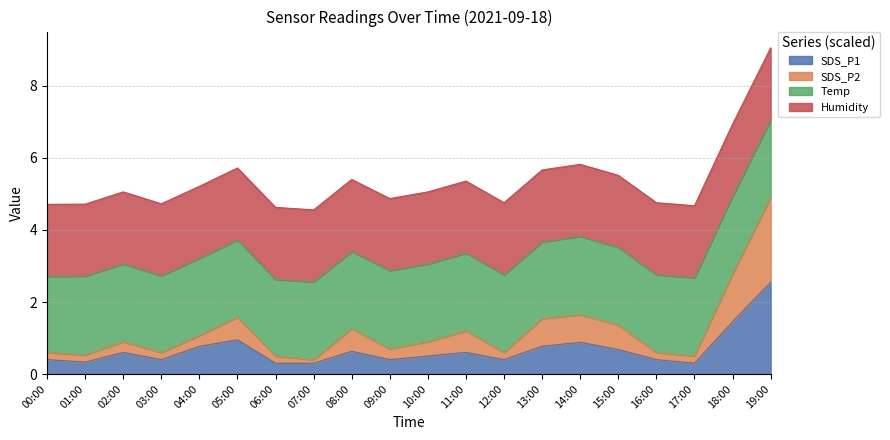

Is it true that SDS_P1 equals 0.2 at 14:00?

False